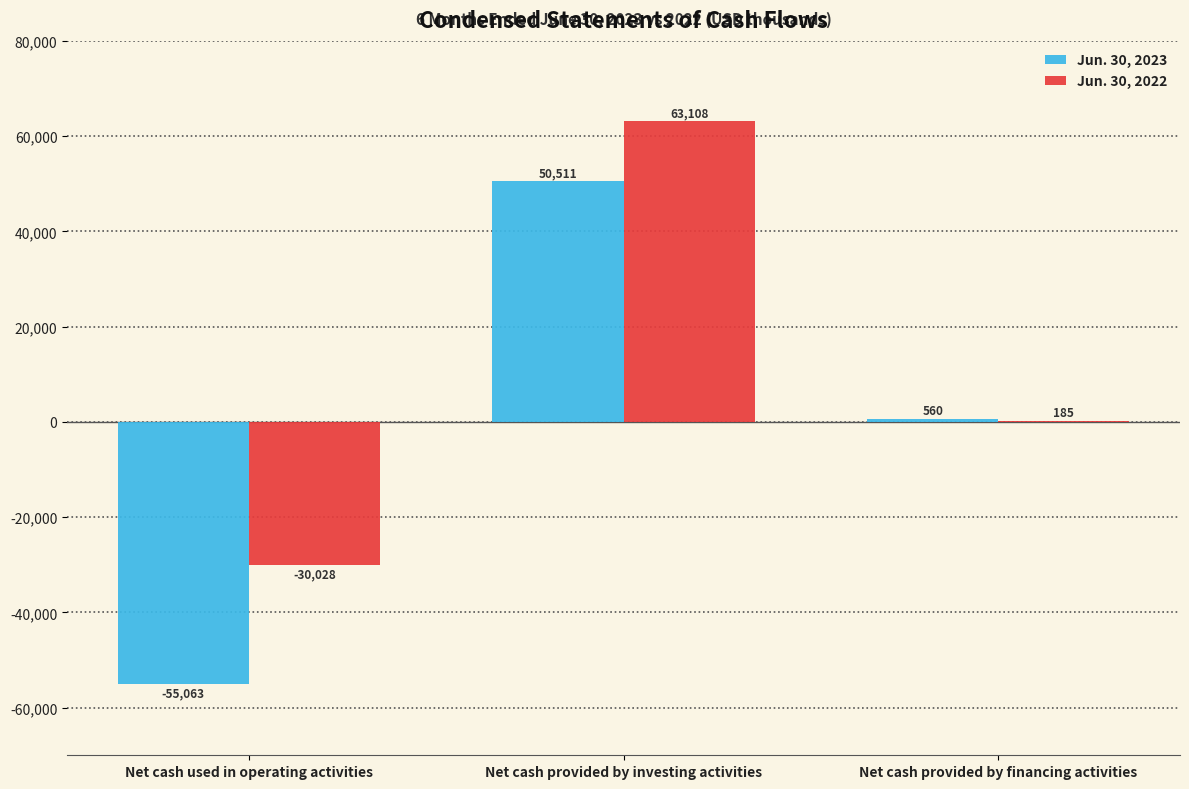

Is it true that Jun. 30, 2023 equals -55063 at Net cash used in operating activities?

True